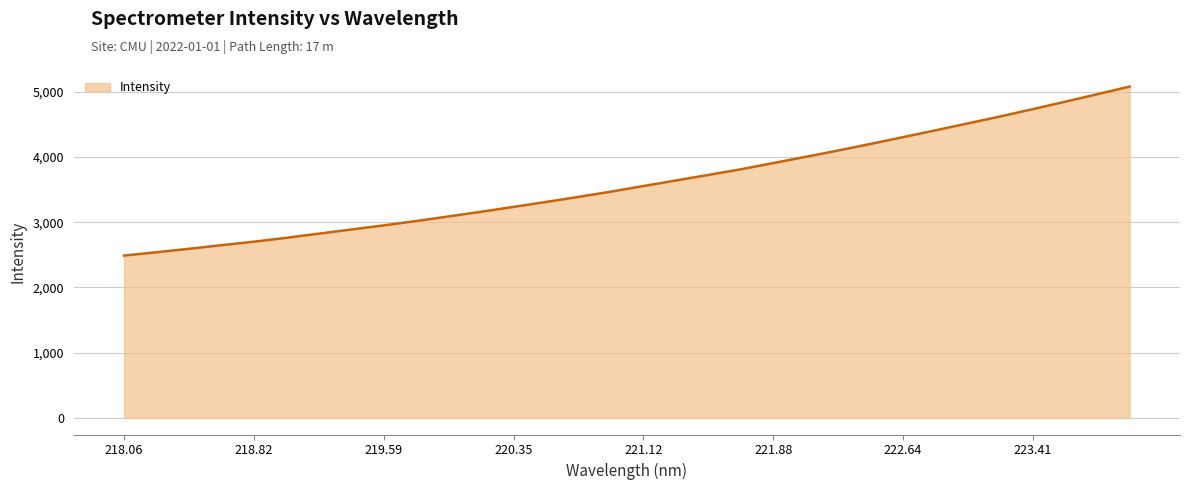

What is the difference between the maximum and minimum values?

2590.2